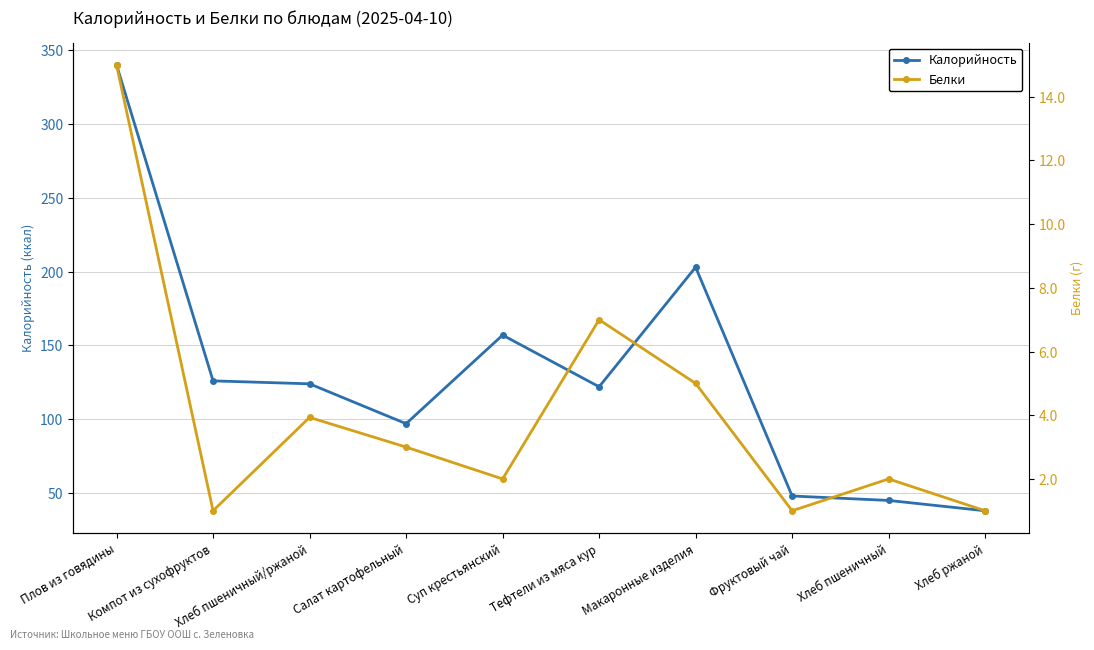

Which label corresponds to the smallest value in the chart?

Компот из сухофруктов